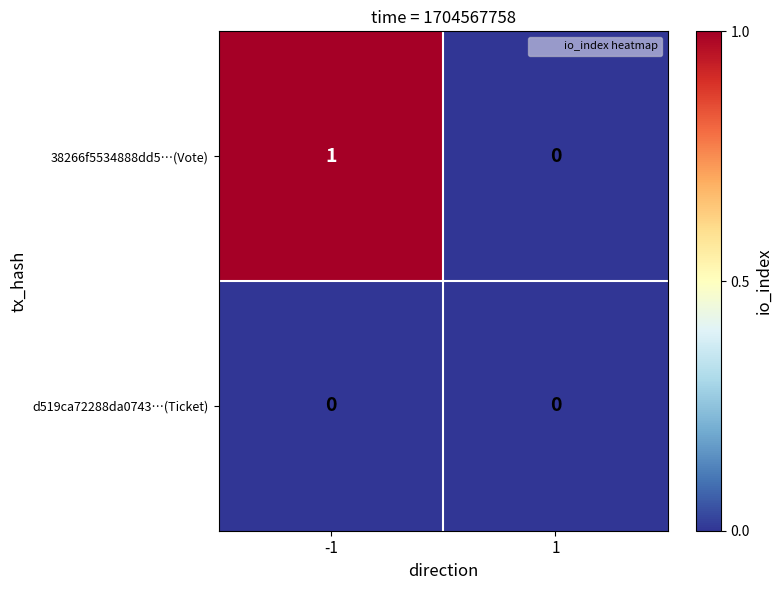

The d519ca72288da0743…(Ticket) series shows 0 at -1. True or false?

True